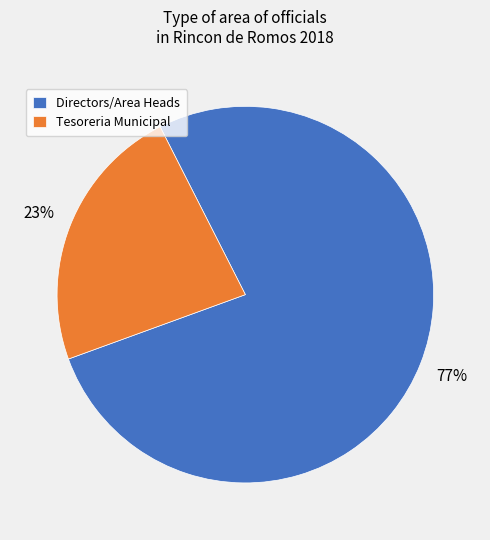

Which slice represents more than half of the pie?

Directors/Area Heads